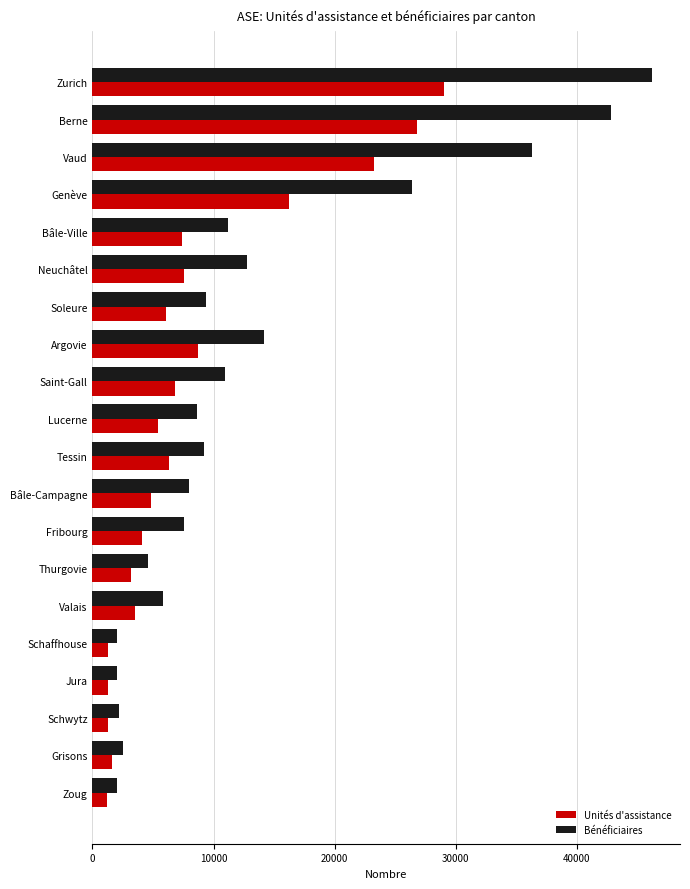

At which label is Bénéficiaires closest to 24130?

Genève